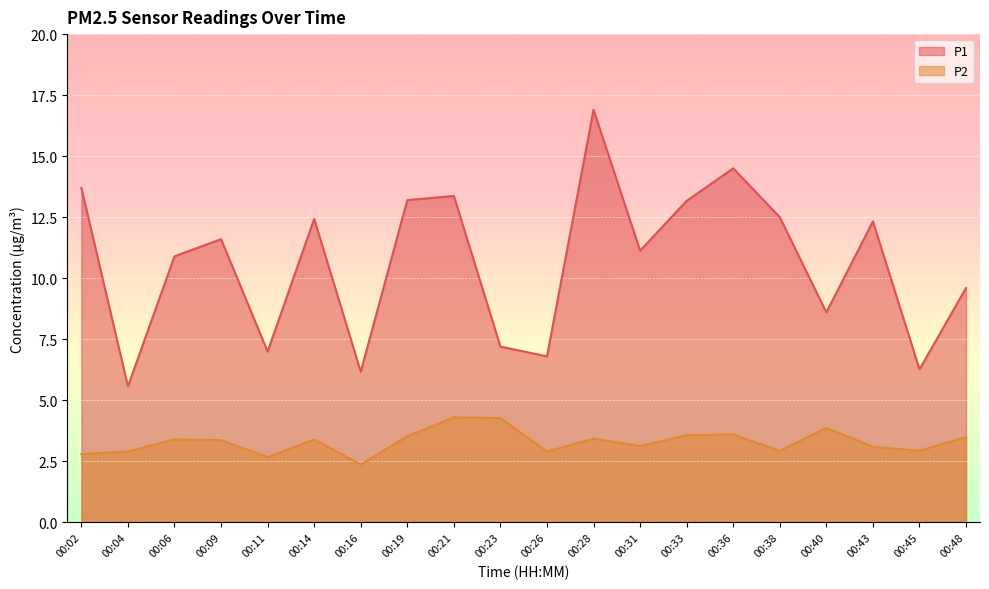

Where is the first local minimum for P1?

00:04